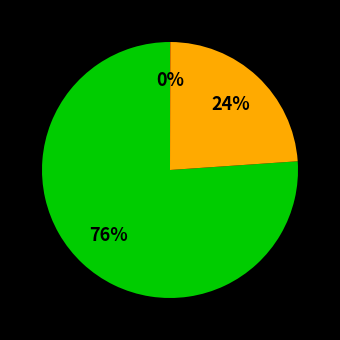

Is there a majority slice in this chart?

Yes